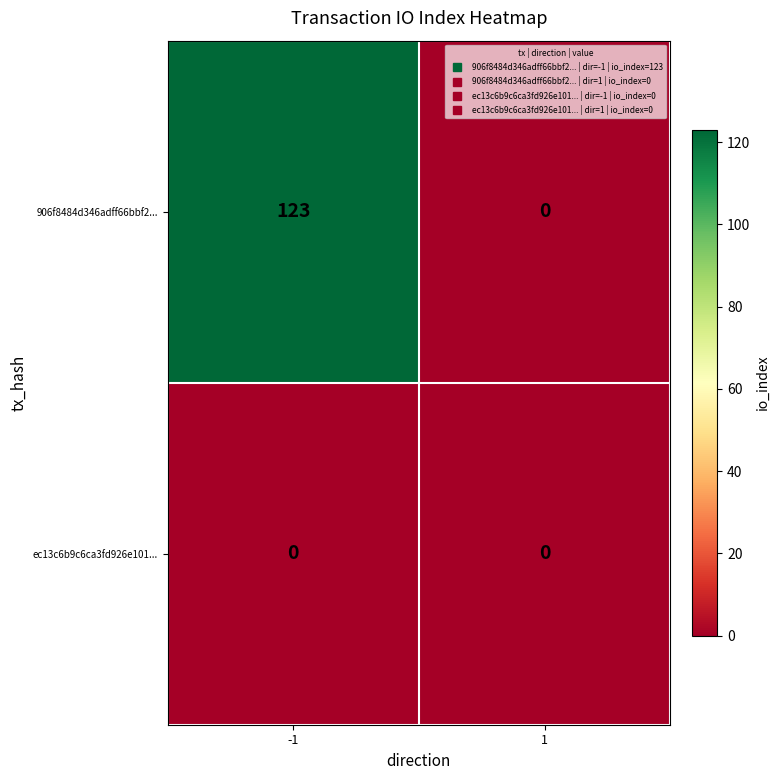

Reading left to right, list all the values displayed in this chart.

906f8484d346adff66bbf2...: -1=123	1=0
ec13c6b9c6ca3fd926e101...: -1=0	1=0